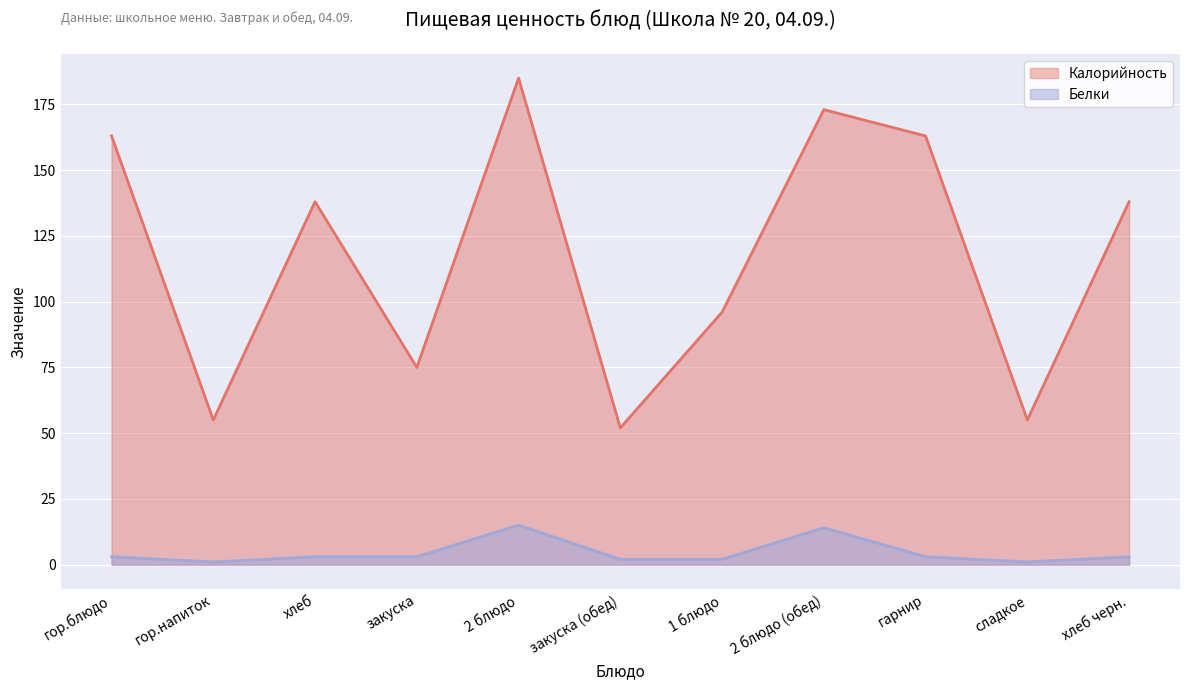

Reading left to right, extract all data points from this chart.

Калорийность: гор.блюдо=163	гор.напиток=55	хлеб=138	закуска=75	2 блюдо=185	закуска (обед)=52	1 блюдо=96	2 блюдо (обед)=173	гарнир=163	сладкое=55	хлеб черн.=138
Белки: гор.блюдо=3	гор.напиток=1	хлеб=3	закуска=3	2 блюдо=15	закуска (обед)=2	1 блюдо=2	2 блюдо (обед)=14	гарнир=3	сладкое=1	хлеб черн.=3